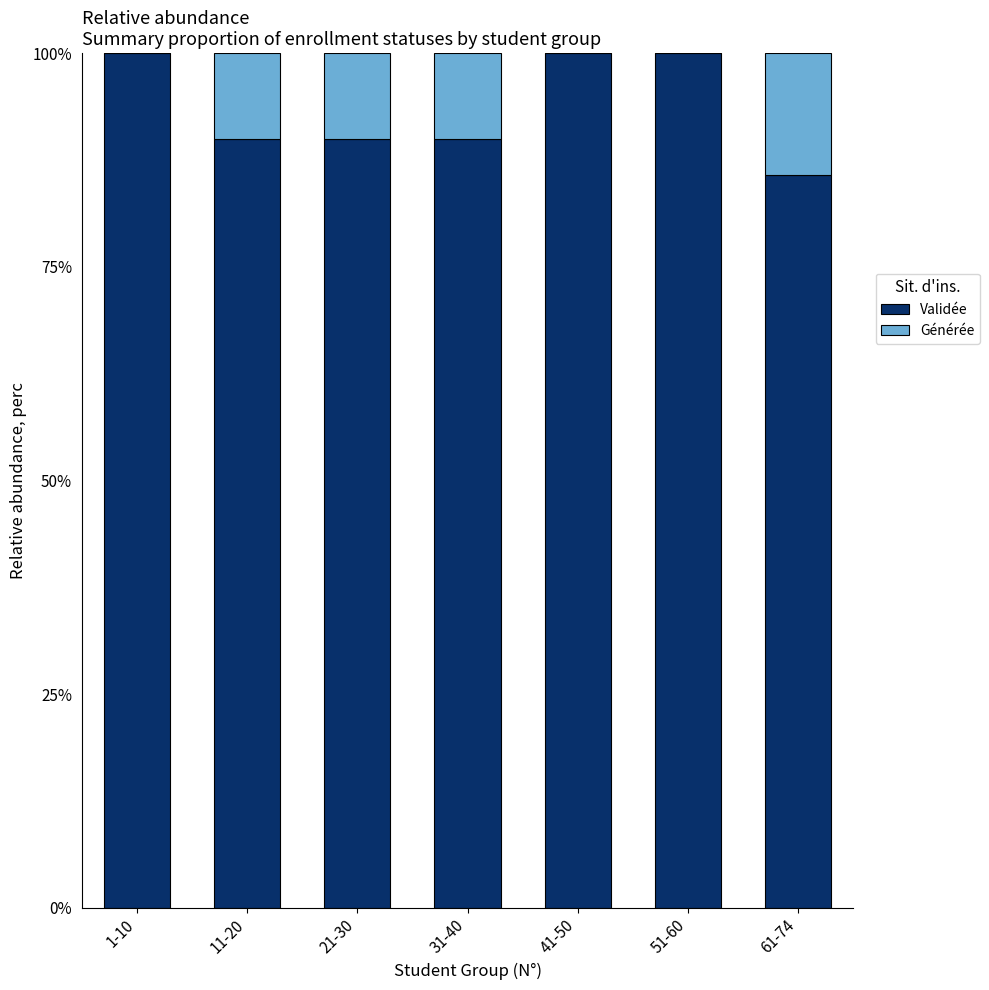

What is the sum of all Validée values?

655.7